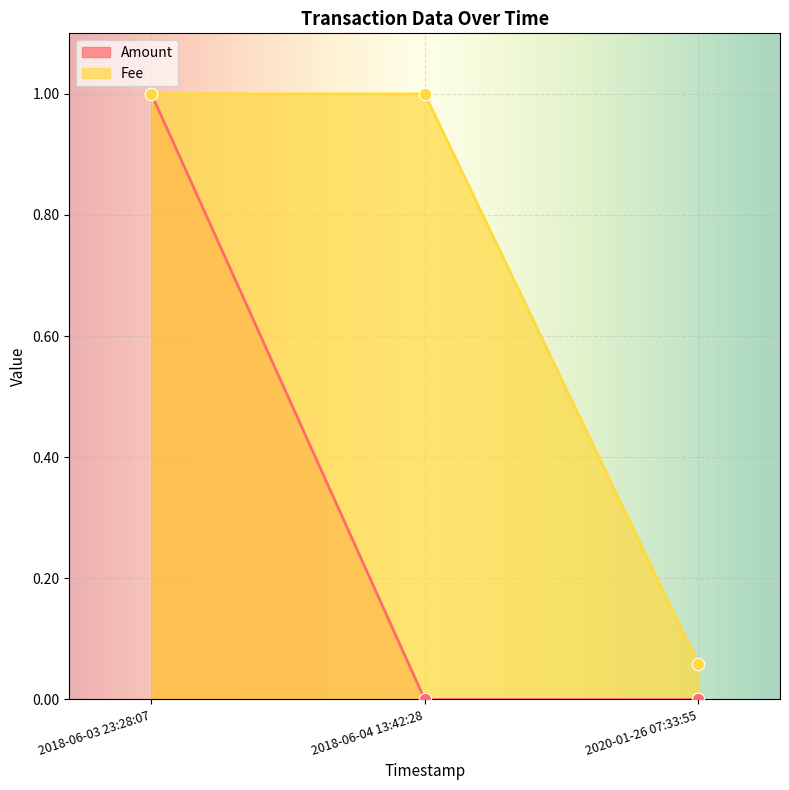

What is the total value across all series at 2018-06-04 13:42:28?

1.0